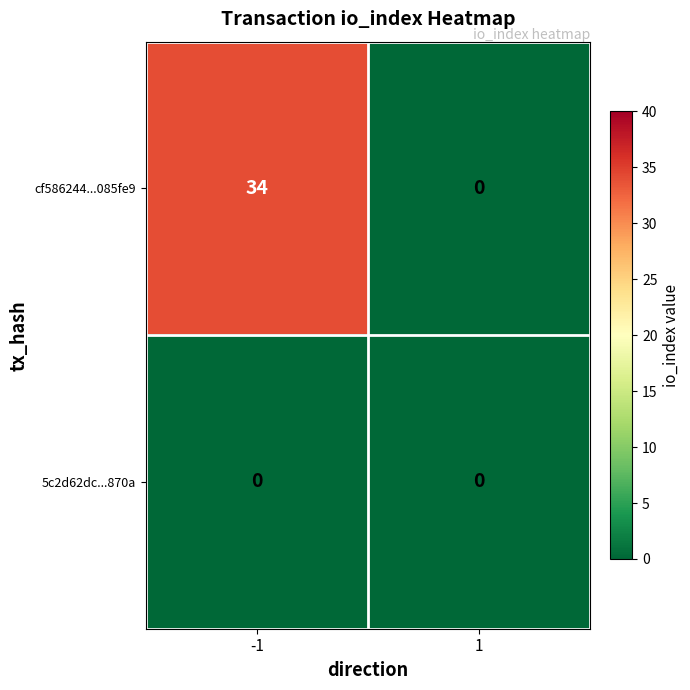

At which category does the chart reach its peak across all series?

-1